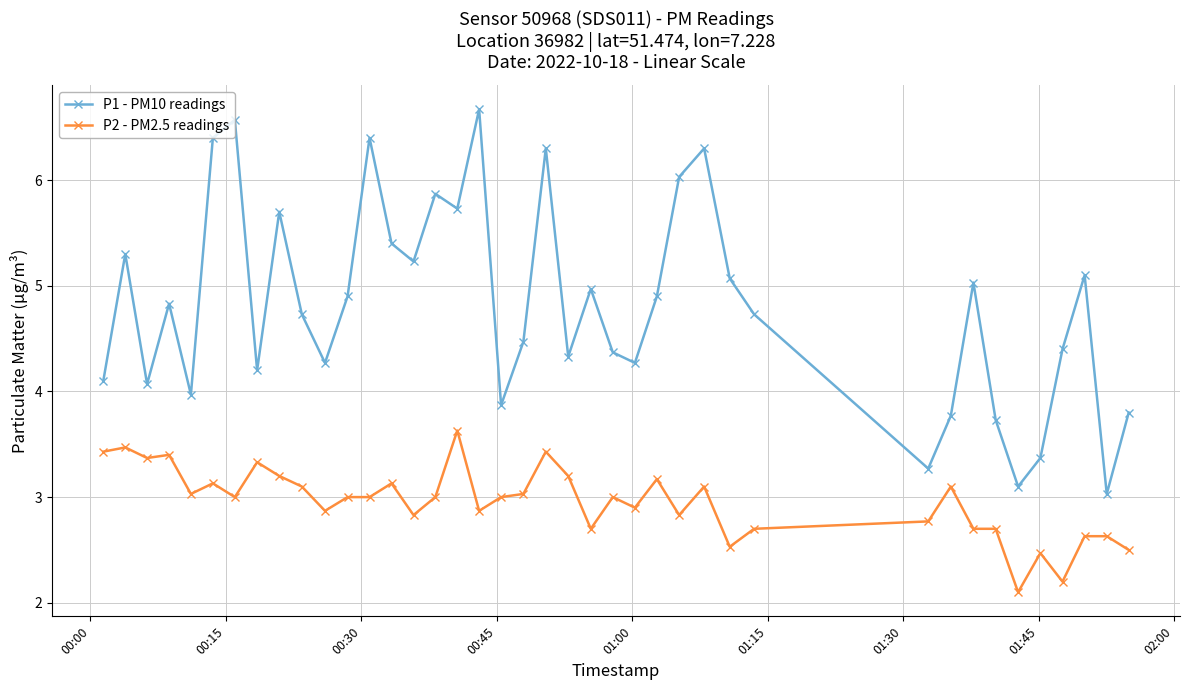

Which series has the largest range (max minus min)?

P1 - PM10 readings